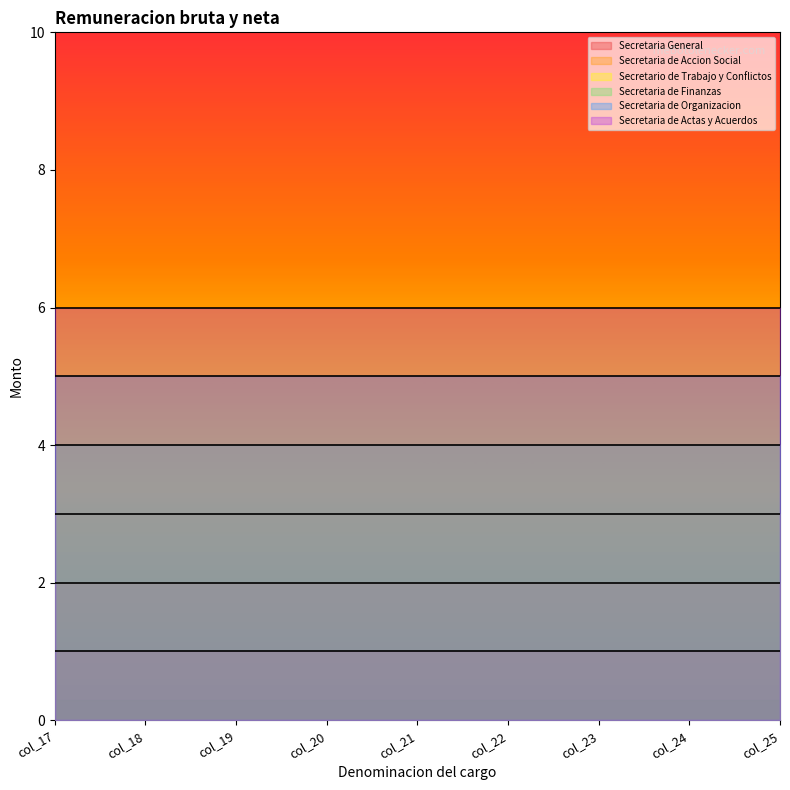

Rank the series by their maximum value, from lowest to highest.

Secretaria General, Secretaria de Accion Social, Secretario de Trabajo y Conflictos, Secretaria de Finanzas, Secretaria de Organizacion, Secretaria de Actas y Acuerdos